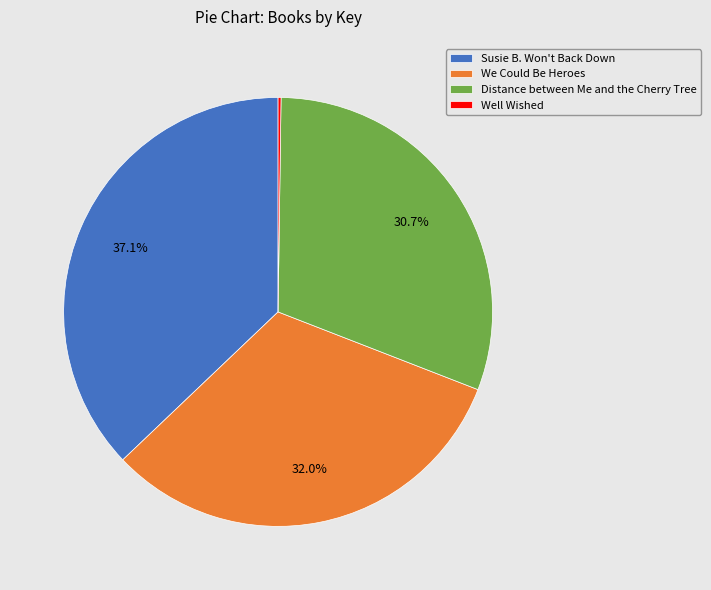

Which slice is the largest?

Susie B. Won't Back Down